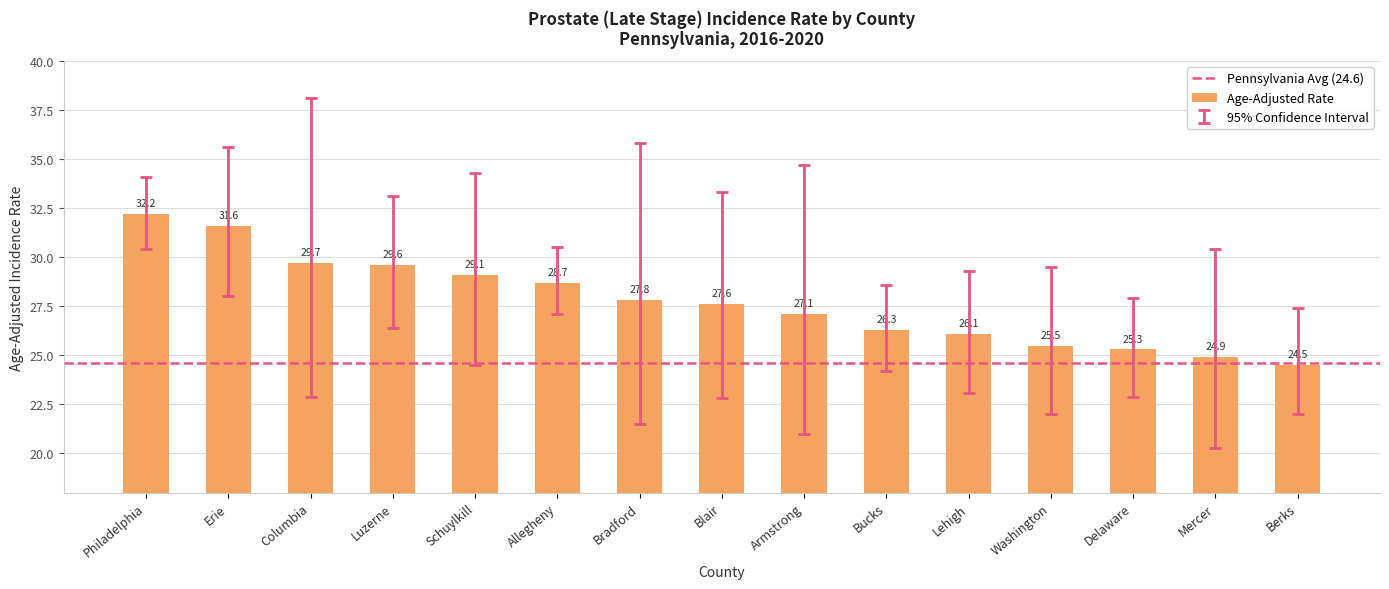

How many categories are shown in the chart?

15